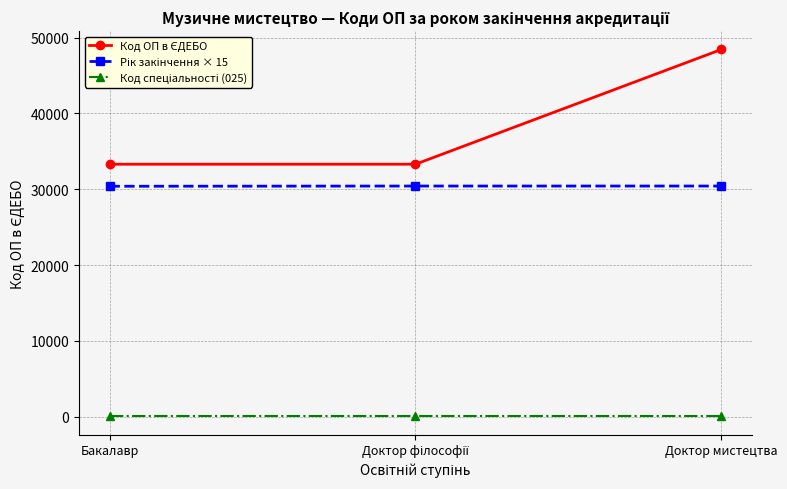

What is the label of the 1st point from the left?

Бакалавр